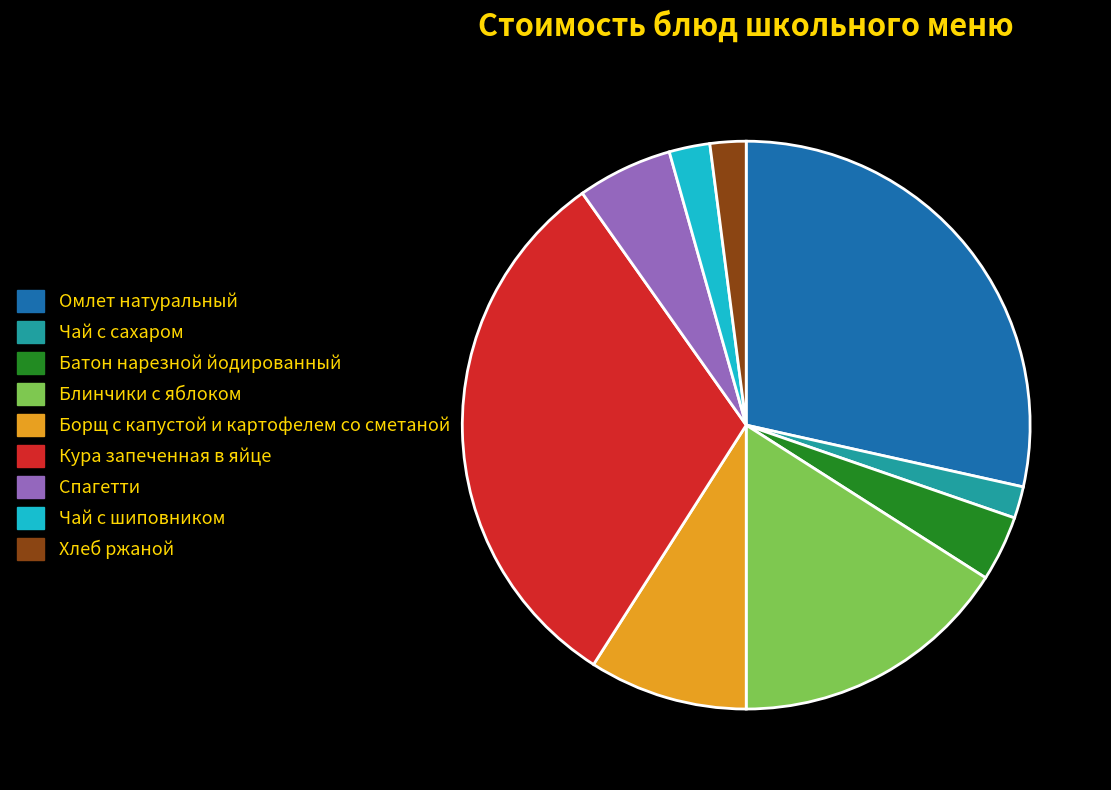

Is there a majority slice in this chart?

No